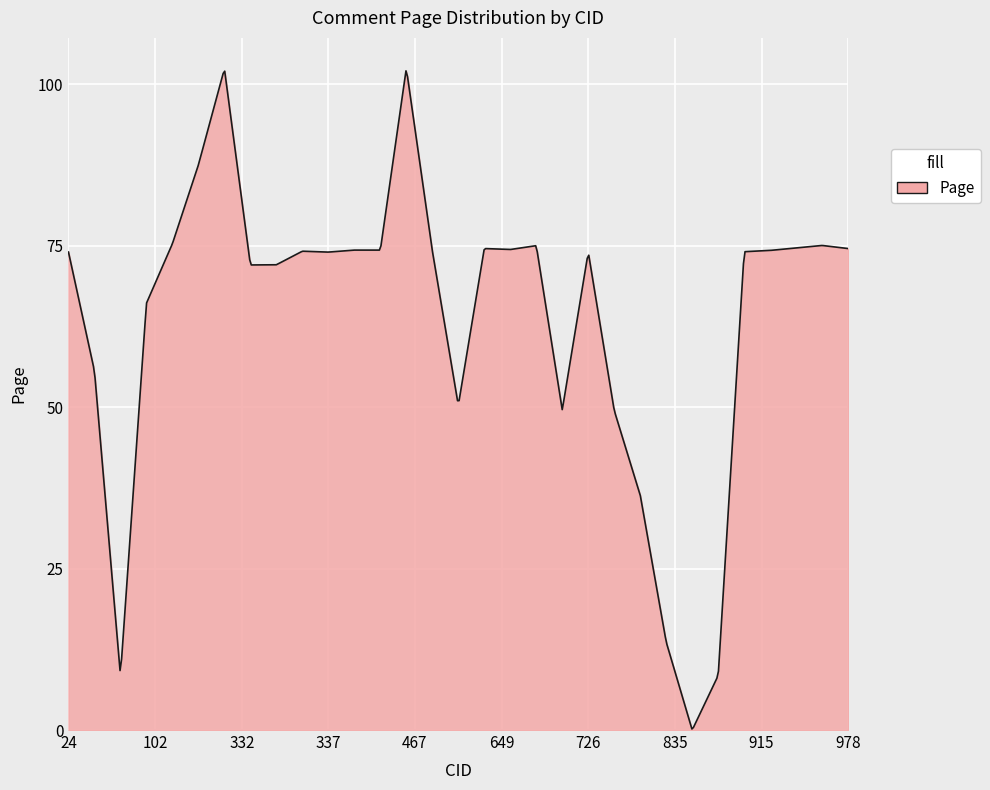

What is the maximum value shown in the chart?

102.1